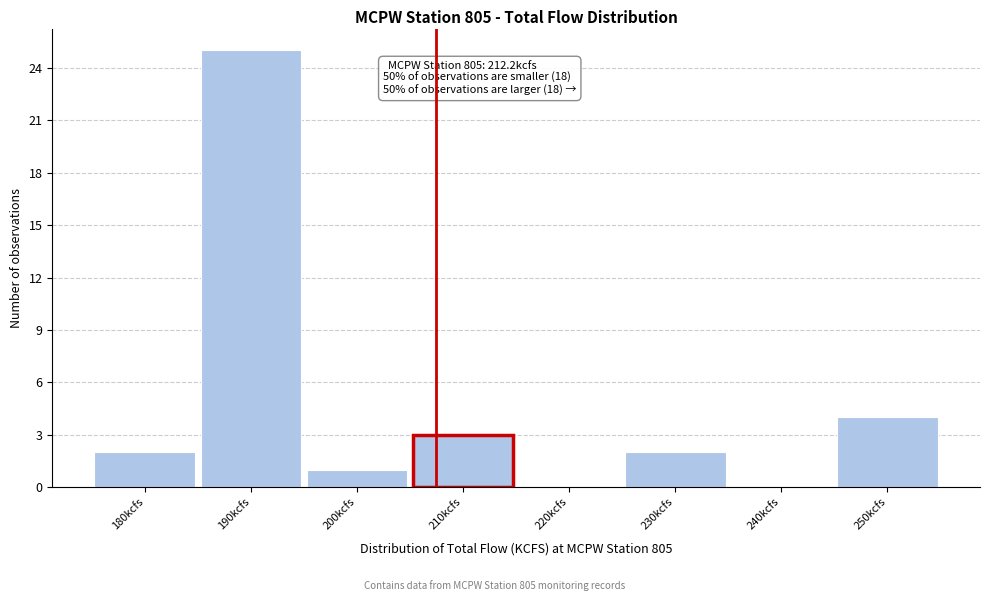

Reading right to left, what are all the values shown in this chart?

250kcfs=4	240kcfs=0	230kcfs=2	220kcfs=0	210kcfs=3	200kcfs=1	190kcfs=25	180kcfs=2